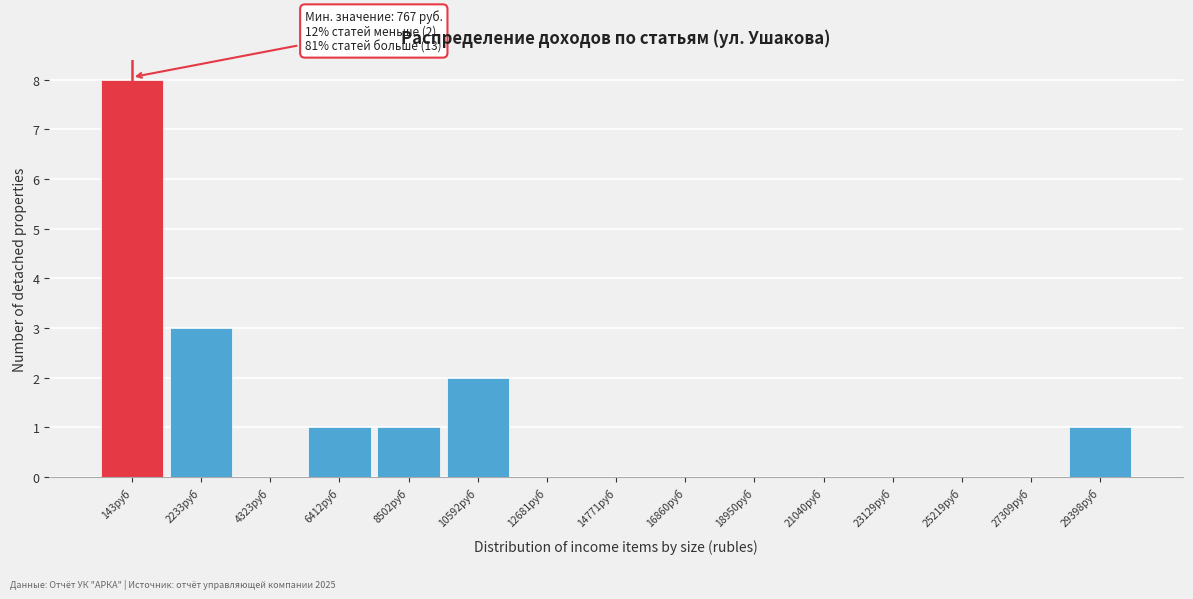

Reading left to right, transcribe all the data shown in this chart.

143руб=8	2233руб=3	4323руб=0	6412руб=1	8502руб=1	10592руб=2	12681руб=0	14771руб=0	16860руб=0	18950руб=0	21040руб=0	23129руб=0	25219руб=0	27309руб=0	29398руб=1